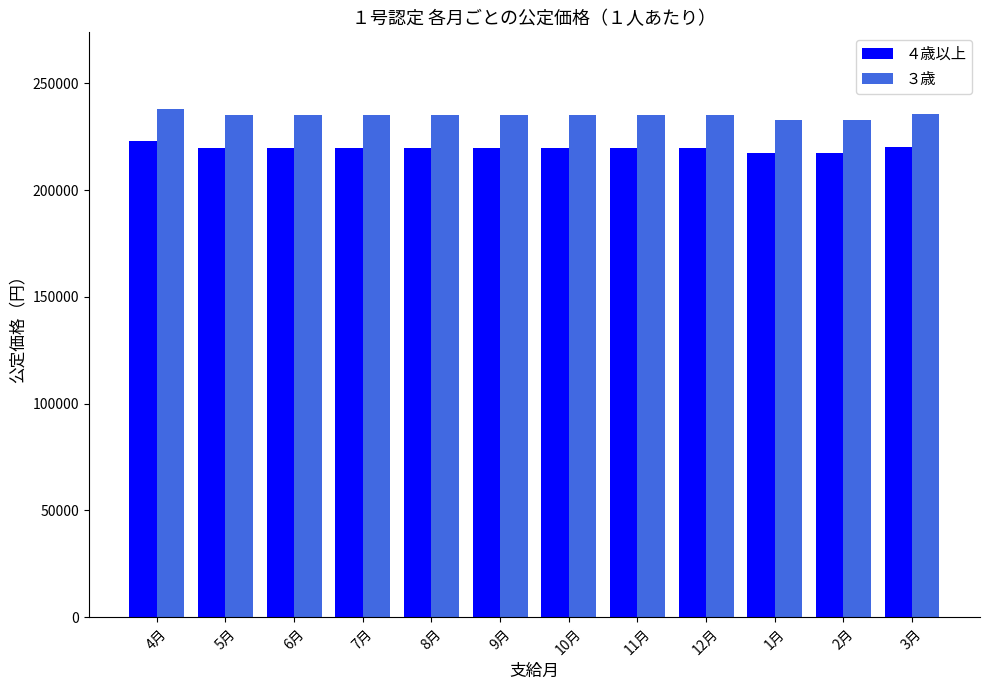

What is the approximate value of ３歳 at 8月?

235200